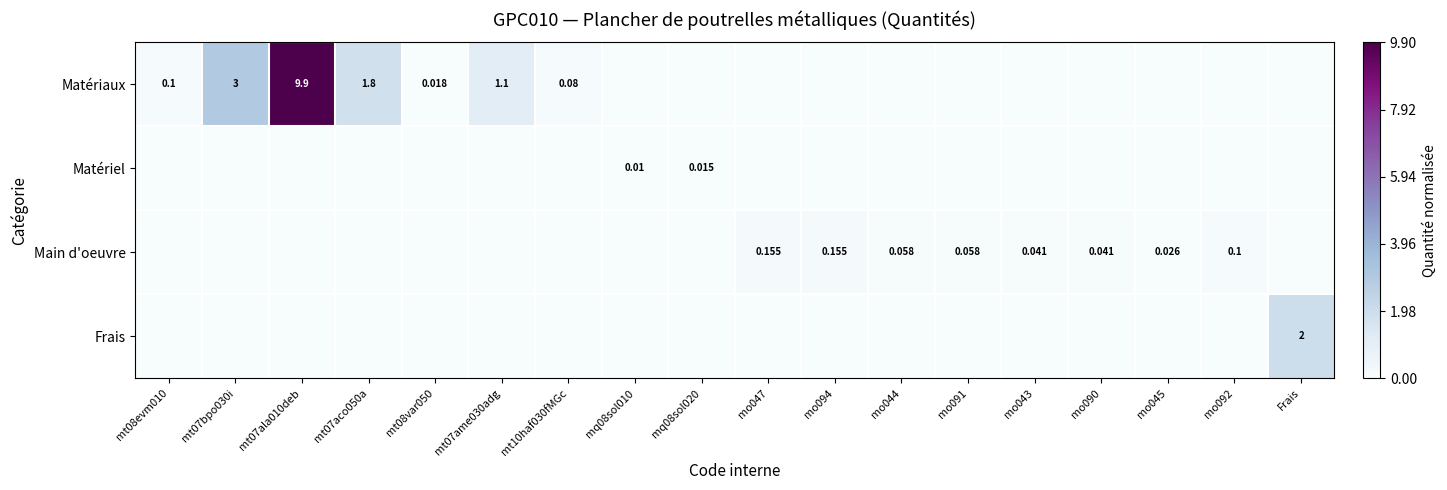

How many values in Frais are above zero?

1